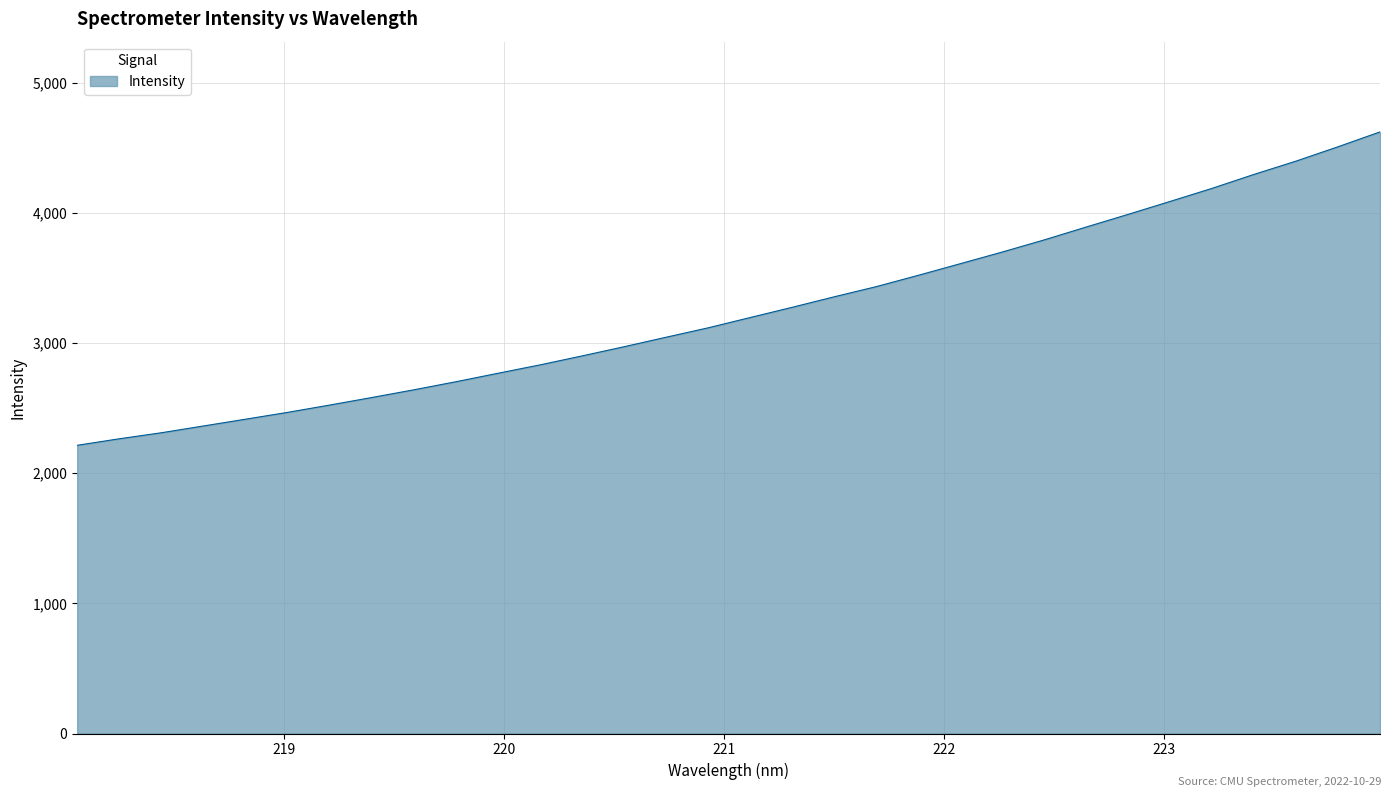

What is the average value?

3249.2